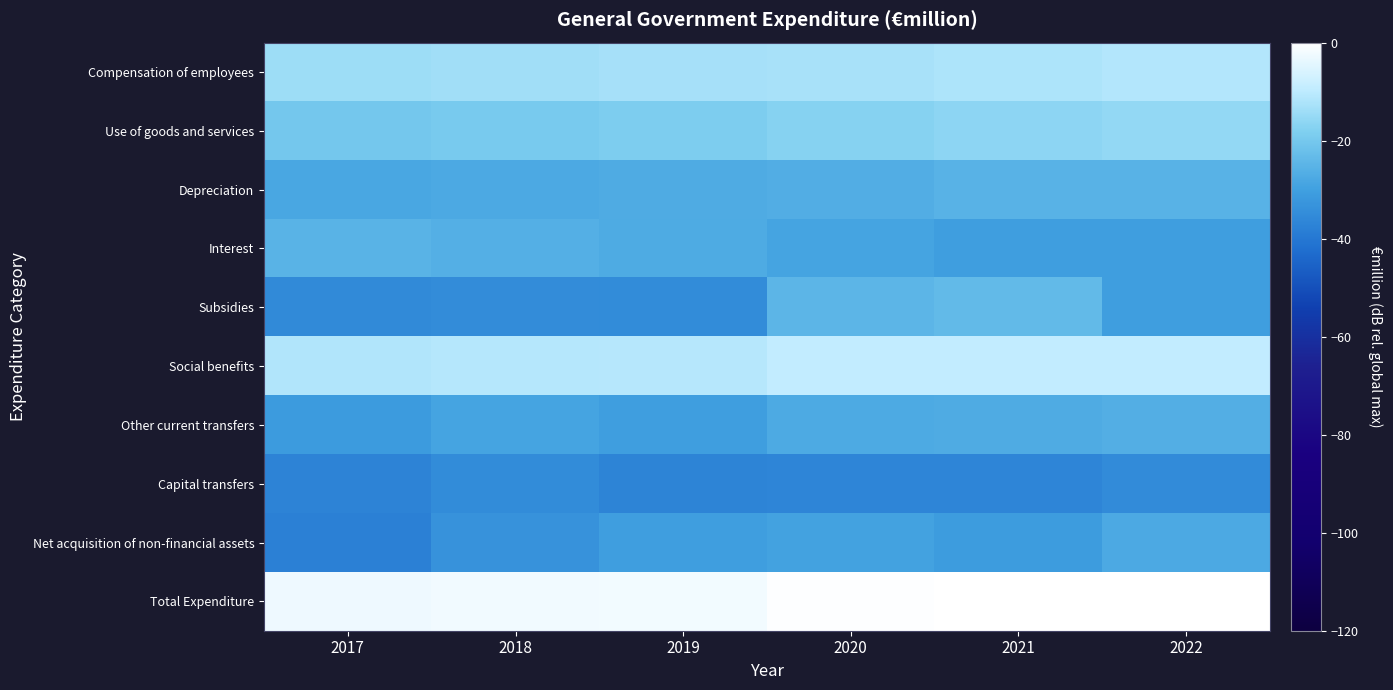

Reading left to right, extract all data points from this chart.

Compensation of employees: 2017=-14.1	2018=-13.7	2019=-13.1	2020=-12.7	2021=-12.1	2022=-11.4
Use of goods and services: 2017=-20.2	2018=-19.6	2019=-18.6	2020=-17.1	2021=-16.4	2022=-15.6
Depreciation: 2017=-28.3	2018=-27.8	2019=-27.1	2020=-26.6	2021=-25.5	2022=-25.5
Interest: 2017=-25.2	2018=-26.1	2019=-27.3	2020=-29.0	2021=-30.3	2022=-30.3
Subsidies: 2017=-35.5	2018=-34.8	2019=-35.1	2020=-24.6	2021=-23.5	2022=-30.2
Social benefits: 2017=-11.5	2018=-11.2	2019=-10.8	2020=-9.2	2021=-9.2	2022=-9.2
Other current transfers: 2017=-31.3	2018=-29.0	2019=-30.3	2020=-27.6	2021=-27.1	2022=-26.4
Capital transfers: 2017=-37.1	2018=-35.0	2019=-36.9	2020=-36.6	2021=-36.8	2022=-35.3
Net acquisition of non-financial assets: 2017=-37.9	2018=-33.5	2019=-30.4	2020=-29.4	2021=-30.8	2022=-27.8
Total Expenditure: 2017=-2.8	2018=-2.3	2019=-1.9	2020=-0.5	2021=-0.1	2022=0.0